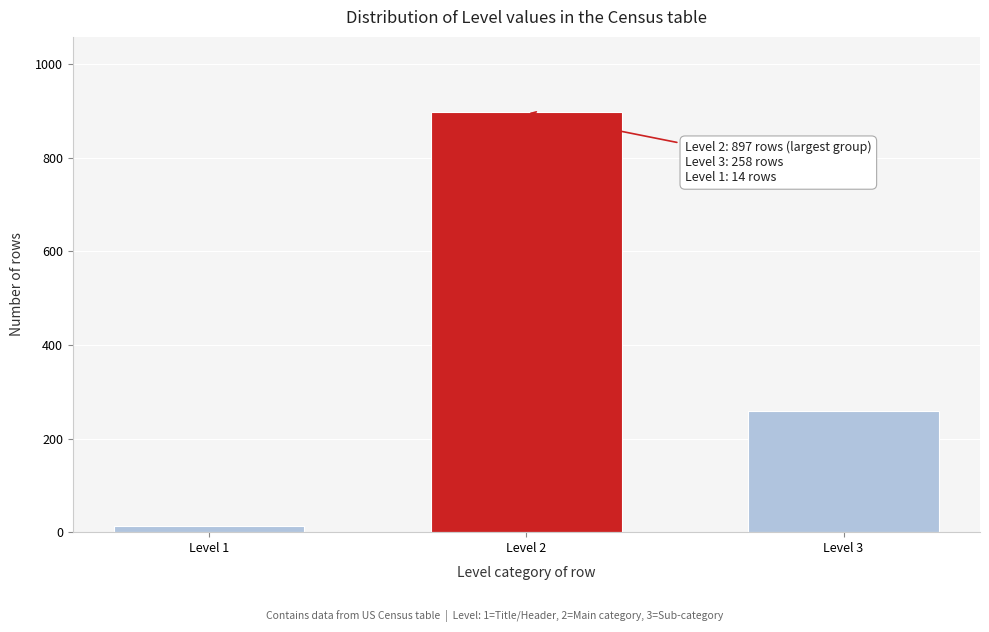

Reading right to left, what are all the values shown in this chart?

258	897	14